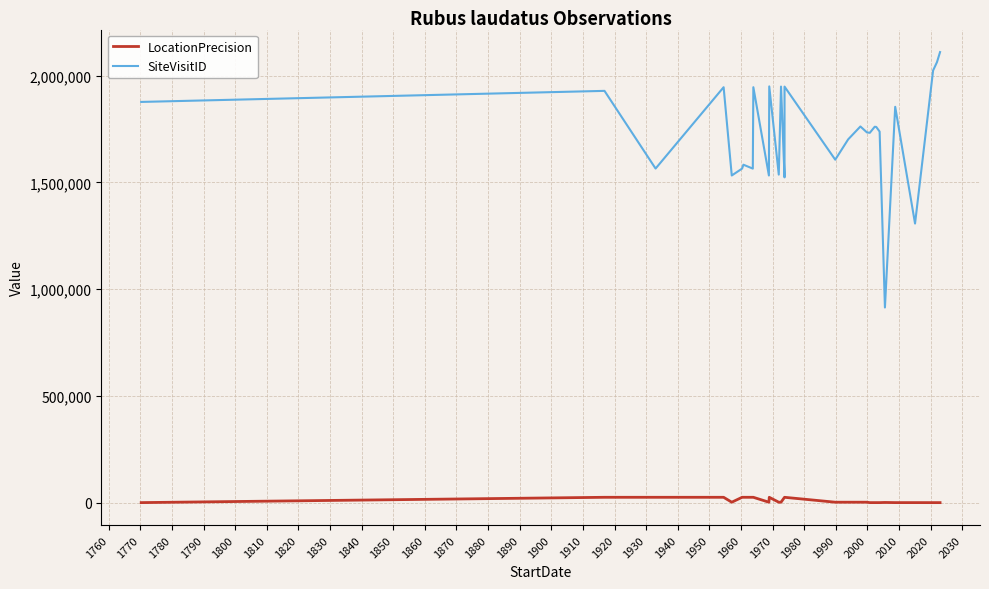

True or false: SiteVisitID and LocationPrecision intersect in this chart.

False